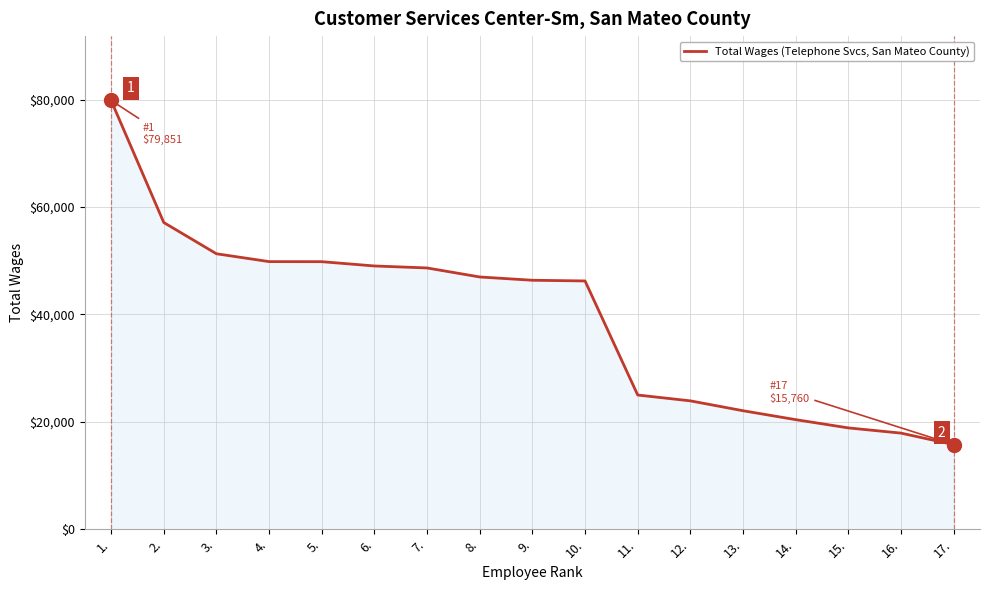

What is the difference between the values at 17. and 8.?

31216